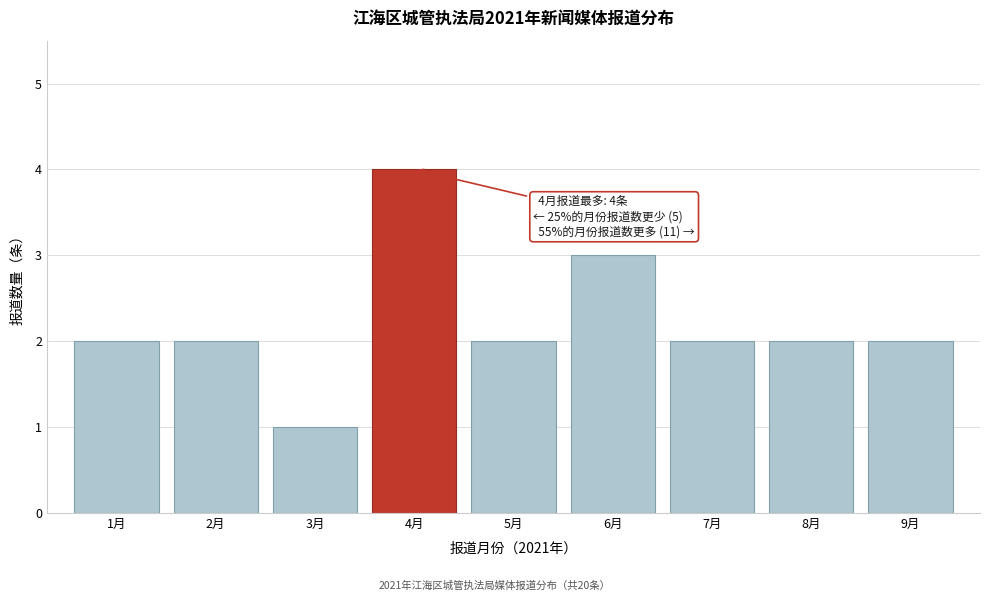

Reading left to right, transcribe all the data shown in this chart.

2	2	1	4	2	3	2	2	2